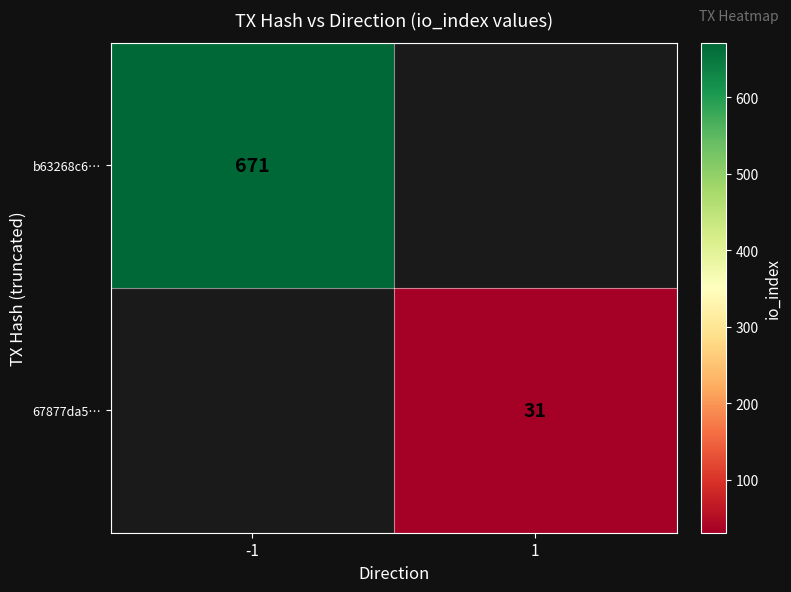

True or false: 67877da5… has a value of 15 at 1.

False